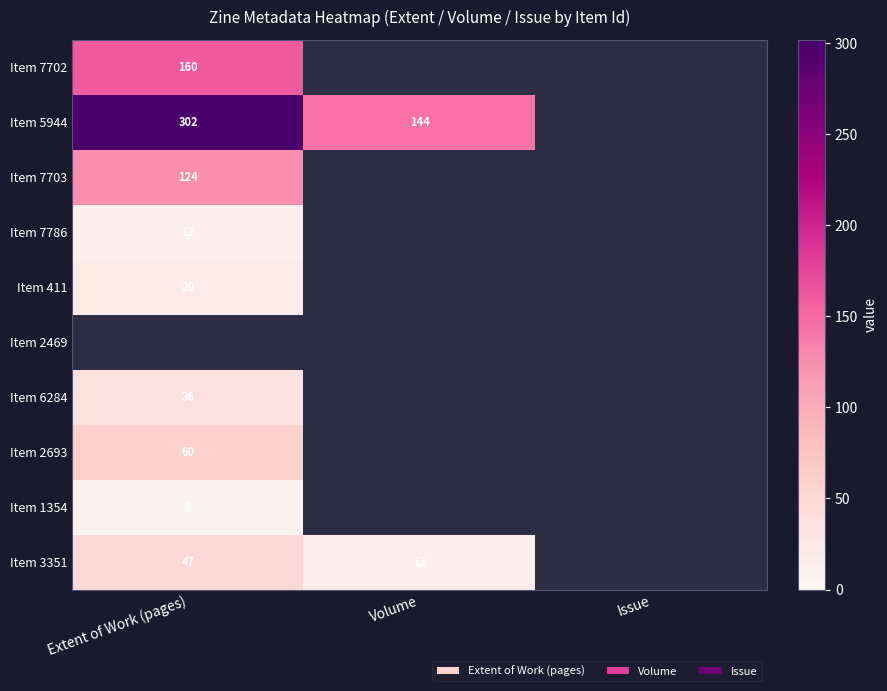

How many data points does each series have?

3